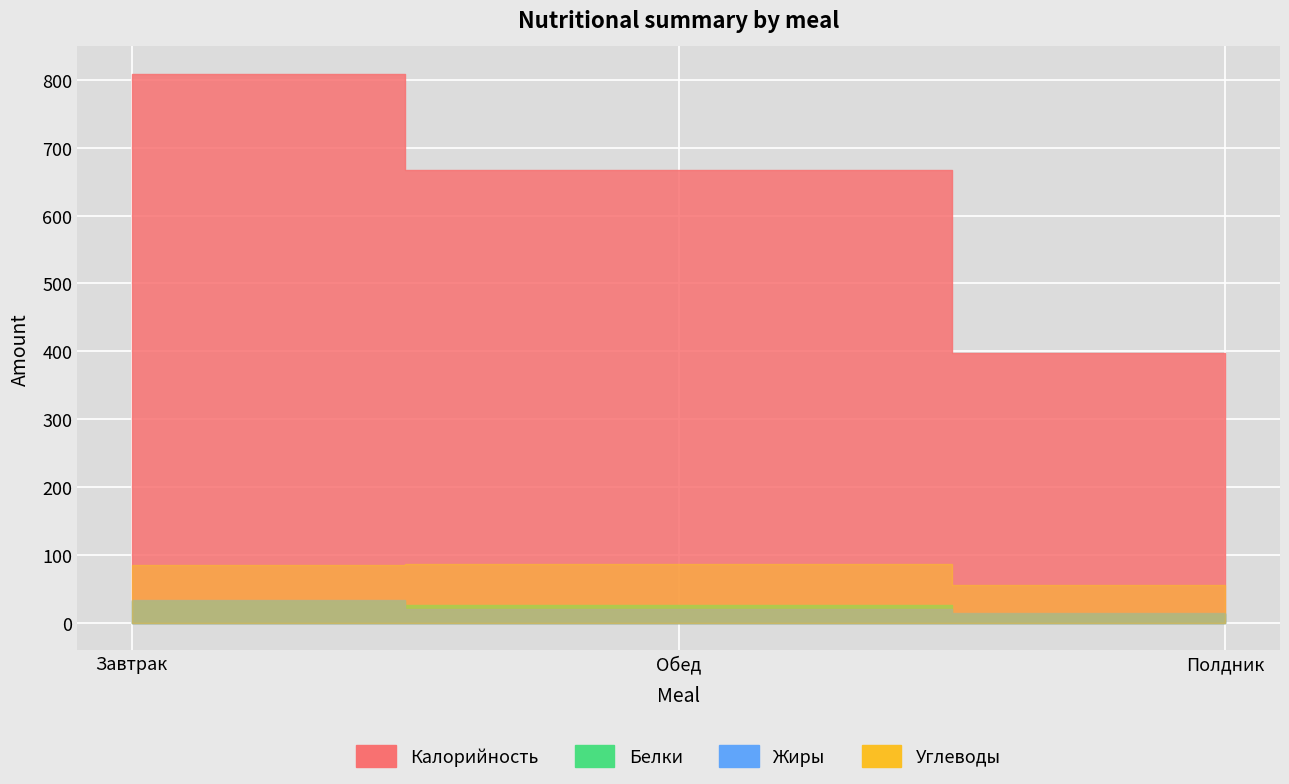

Reading left to right, list all the values displayed in this chart.

Калорийность: 809.0	667.7	397.7
Белки: 31.7	26.2	12.6
Углеводы: 84.4	86.8	56.0
Жиры: 34.0	19.4	13.7